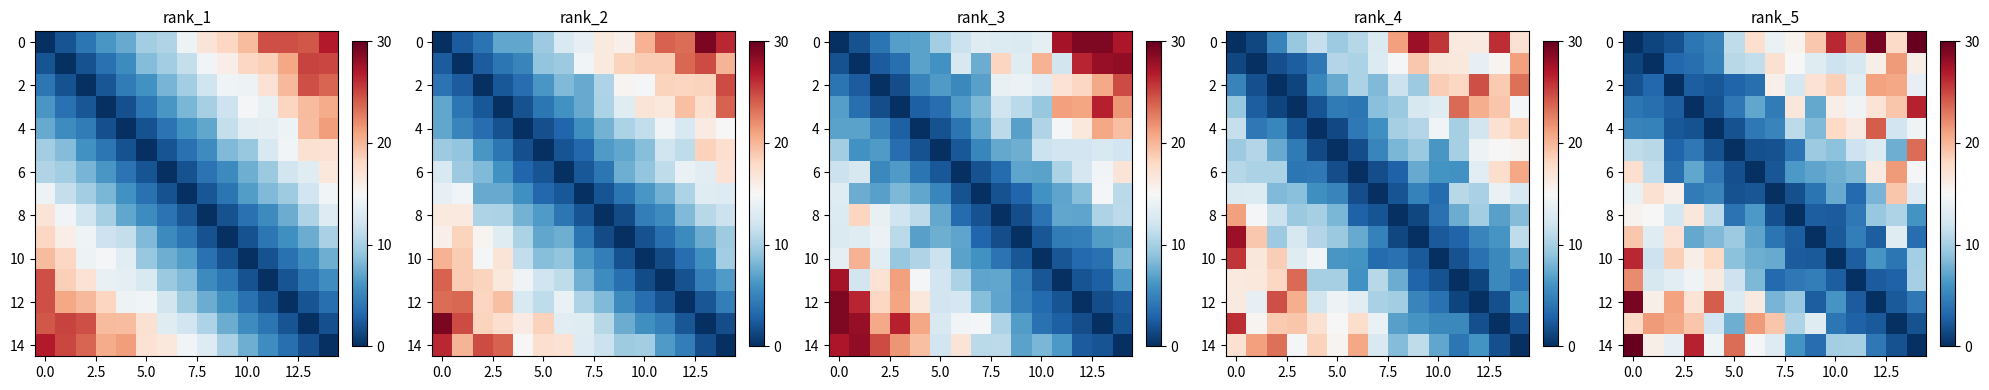

What is the difference between the second highest and minimum values in the 0 series?

29.2